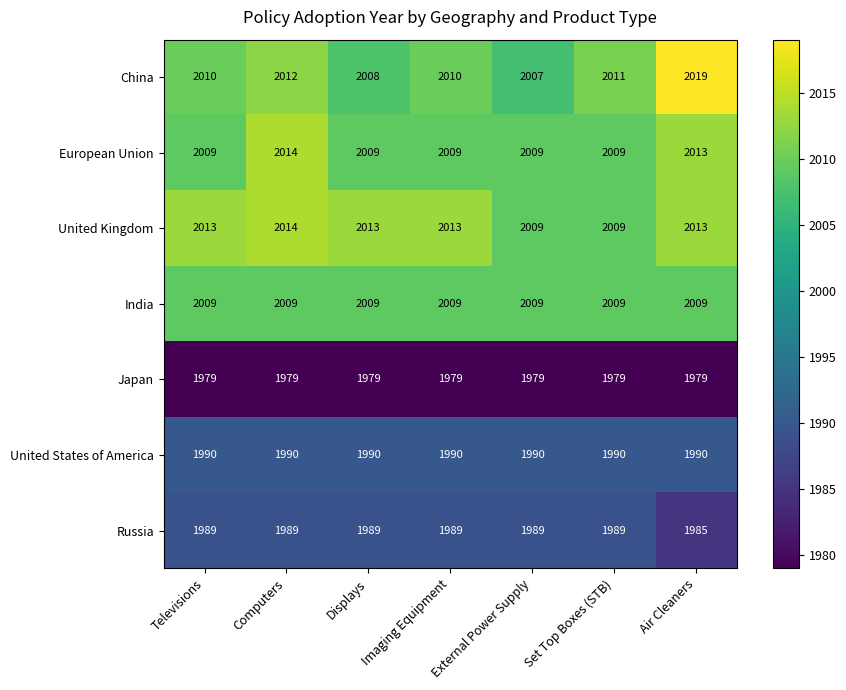

What is the total value across all series at Televisions?

13999